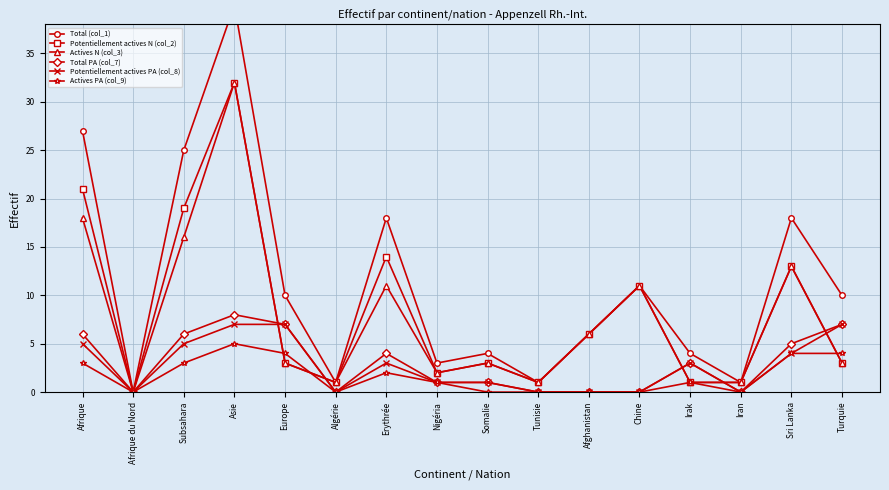

What is the difference between the Potentiellement actives N (col_2) values at Afrique du Nord and Afghanistan?

6